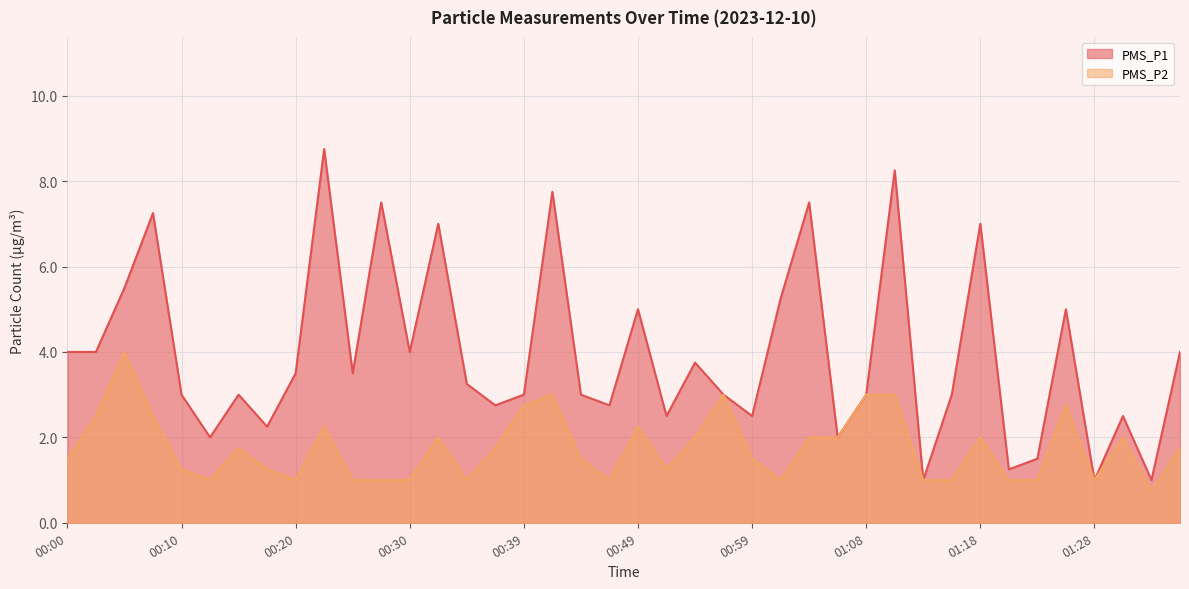

Where does the PMS_P1 series first go above 3?

00:00